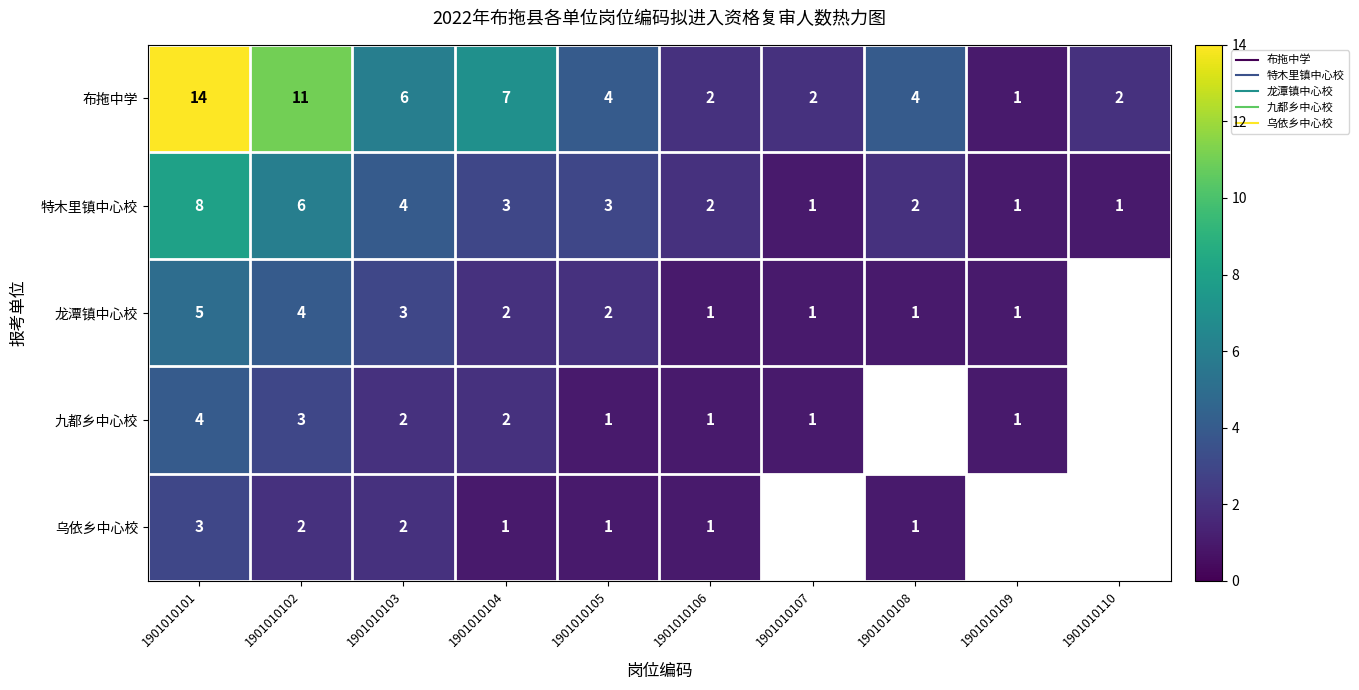

How many values in the 布拖中学 series exceed 4?

4